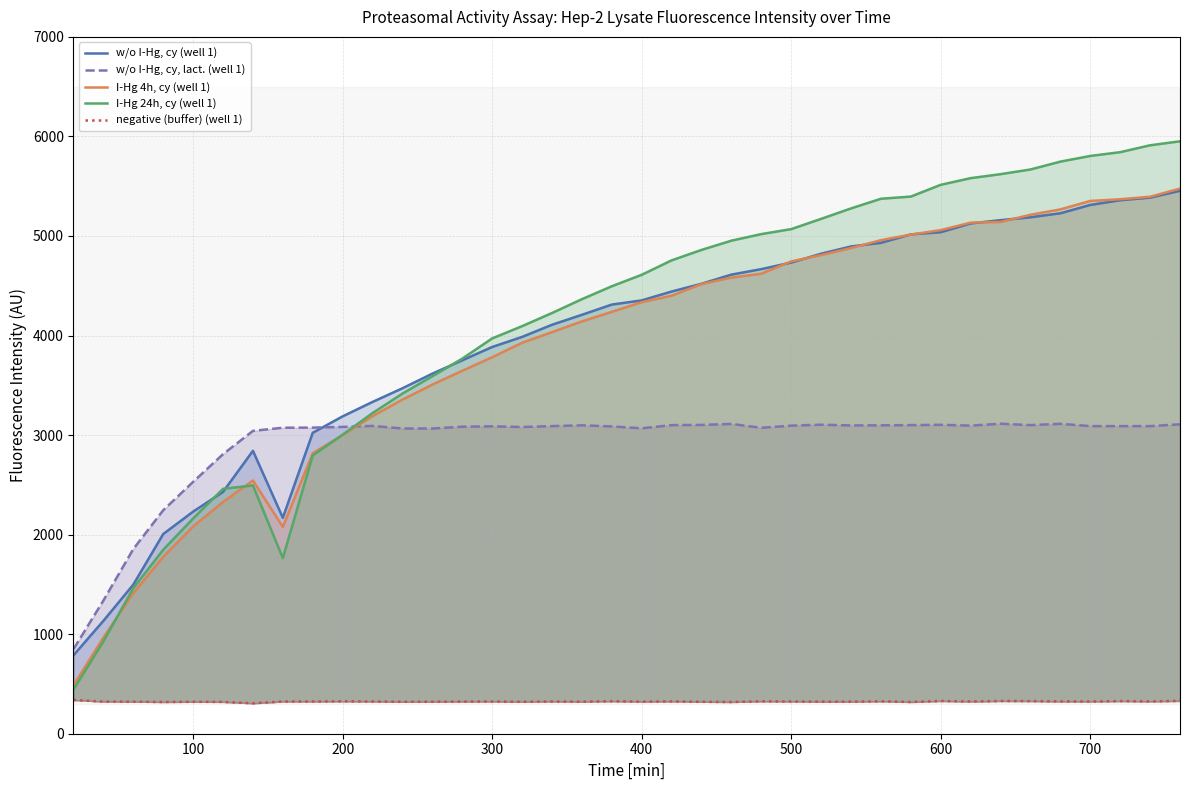

What is the value of the w/o I-Hg, cy (well 1) point at the 27th from the left?

4895